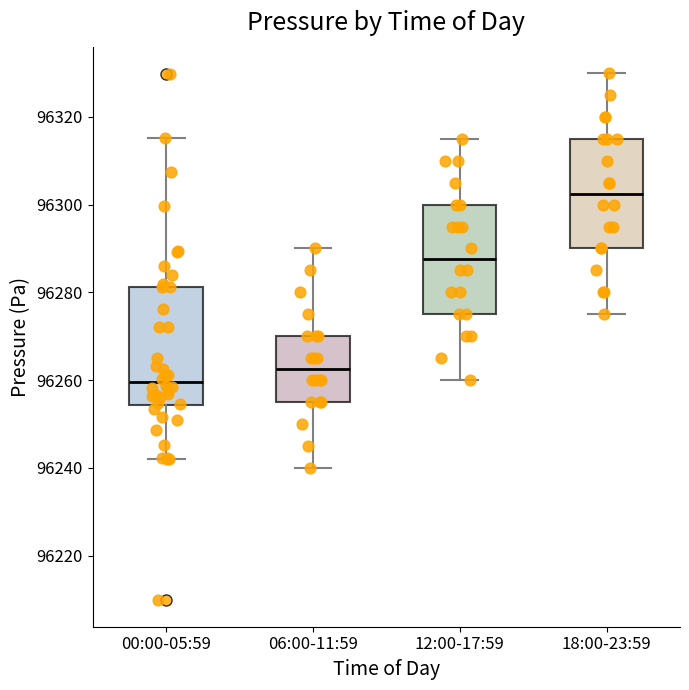

Which box has the lowest median line?

00:00-05:59